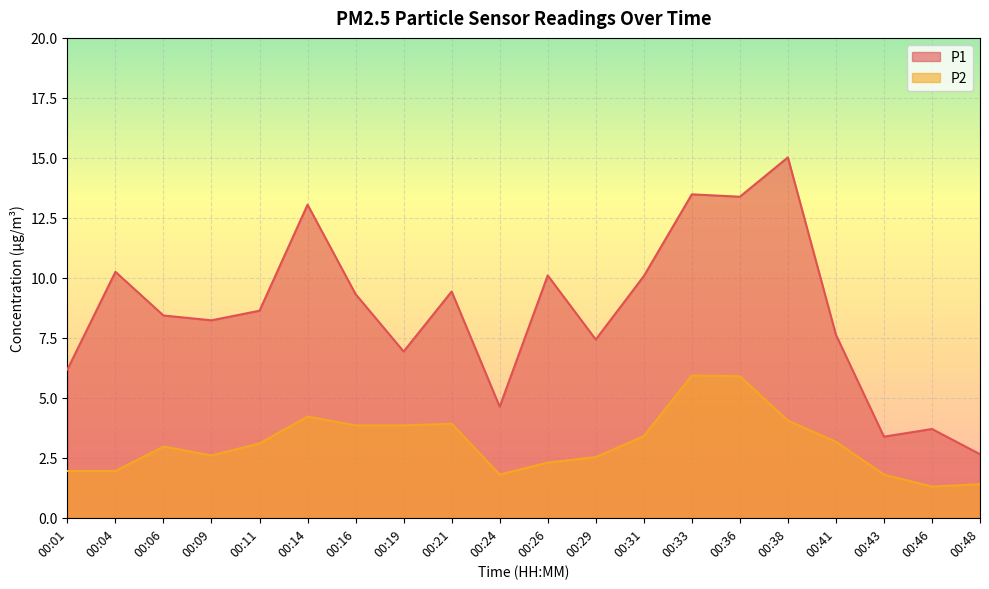

At which label does P1 reach its minimum?

00:48